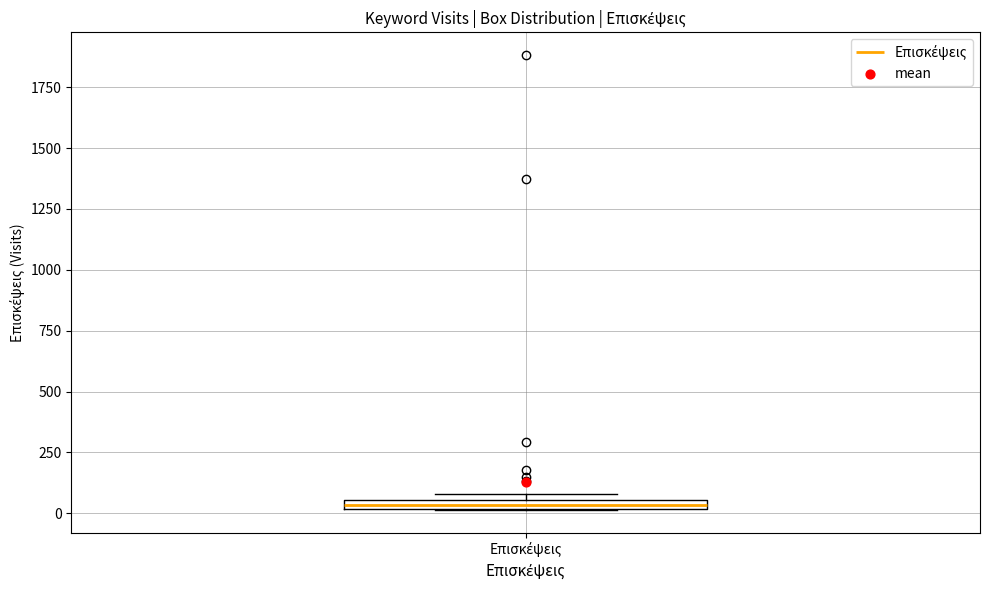

Where is the upper edge of the box for Επισκέψεις on the y-axis? The values are not printed on the chart, so give them approximately, as read against the axis.

50